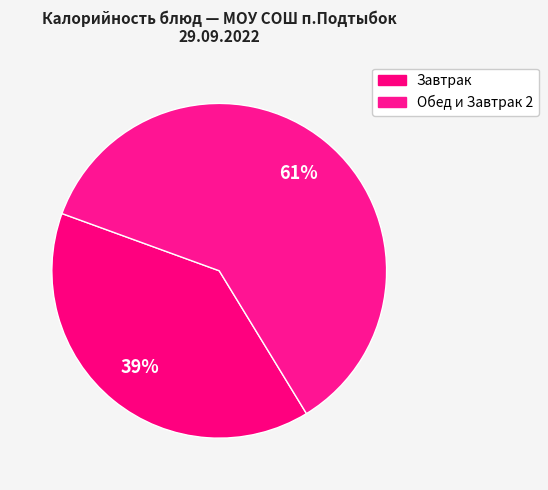

How many slices are in this pie chart?

2